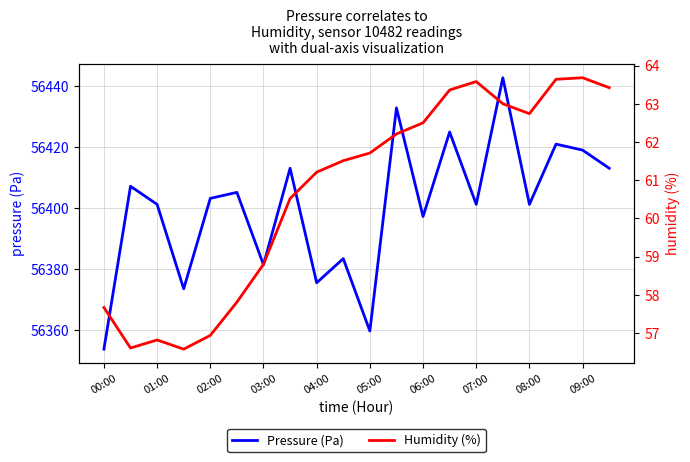

What are all the series names shown in the legend?

Pressure (Pa), Humidity (%)